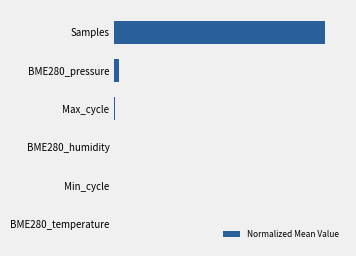

What is the sum of all values?

102.5